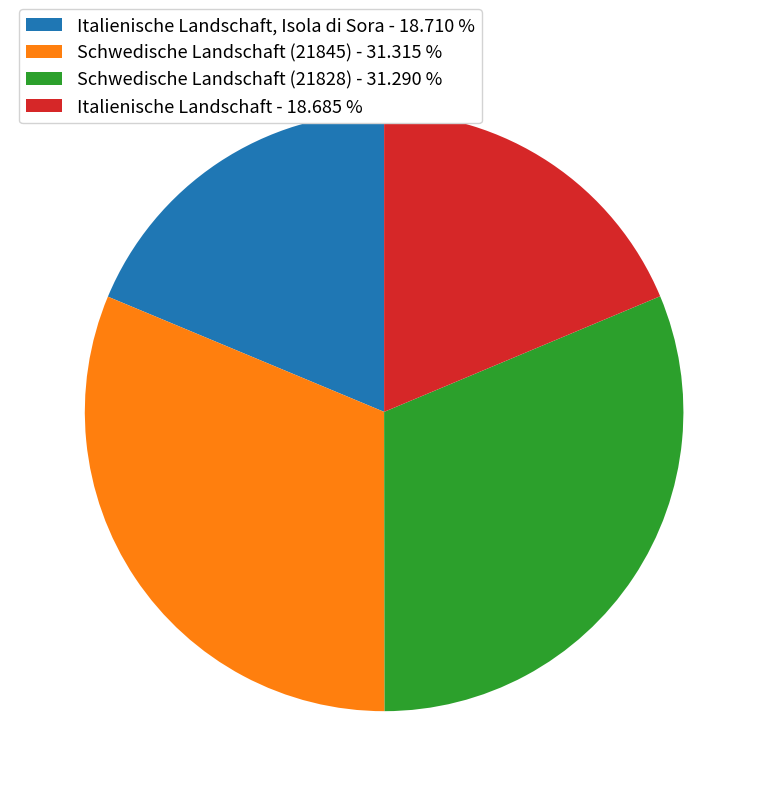

What is the ratio of the value at Italienische Landschaft, Isola di Sora - 18.710 % to the value at Schwedische Landschaft (21845) - 31.315 %?

0.6